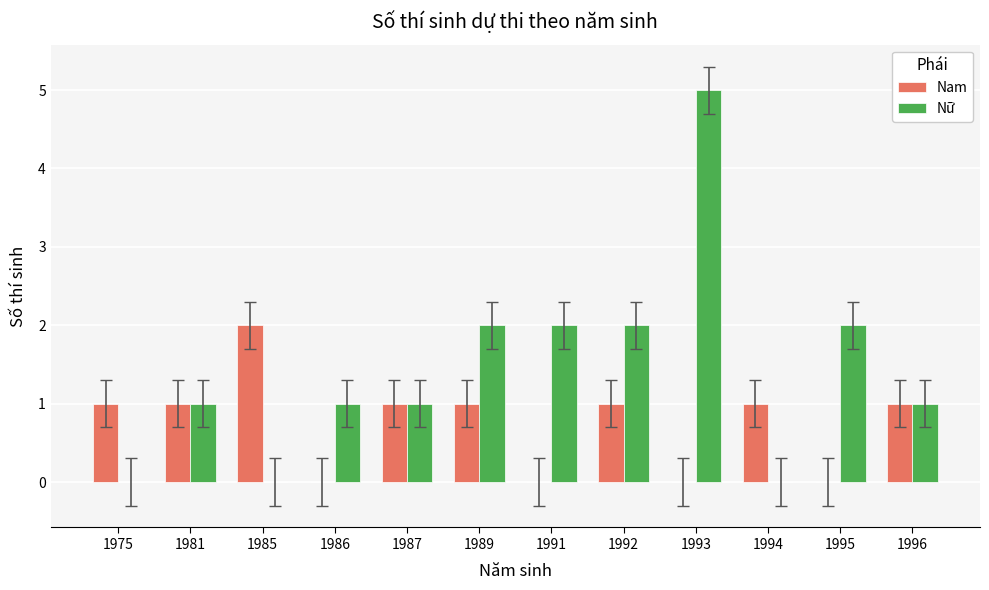

How many groups of bars are there?

12